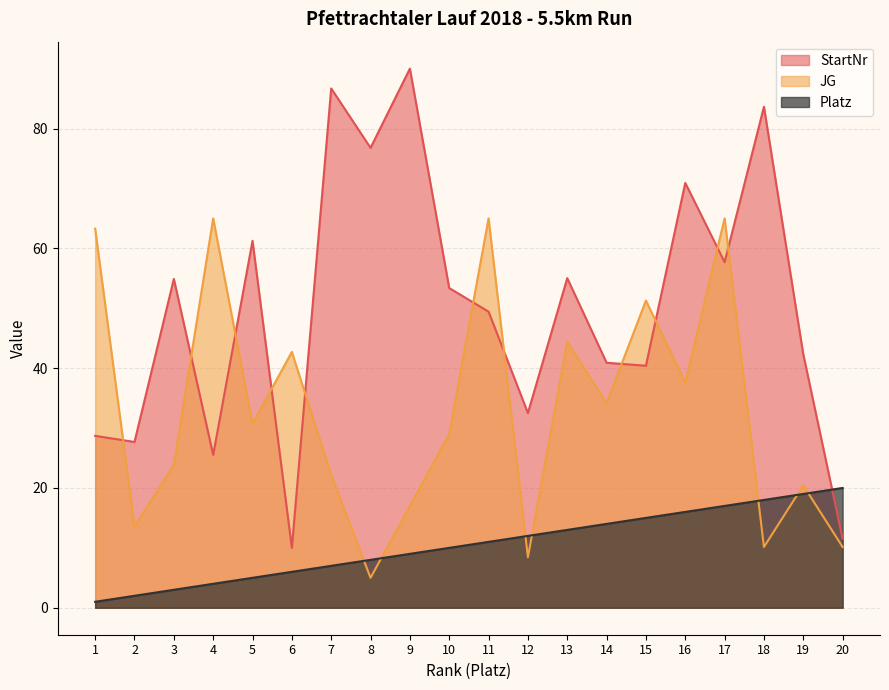

After their last crossing, which series has the higher values: StartNr or JG?

StartNr